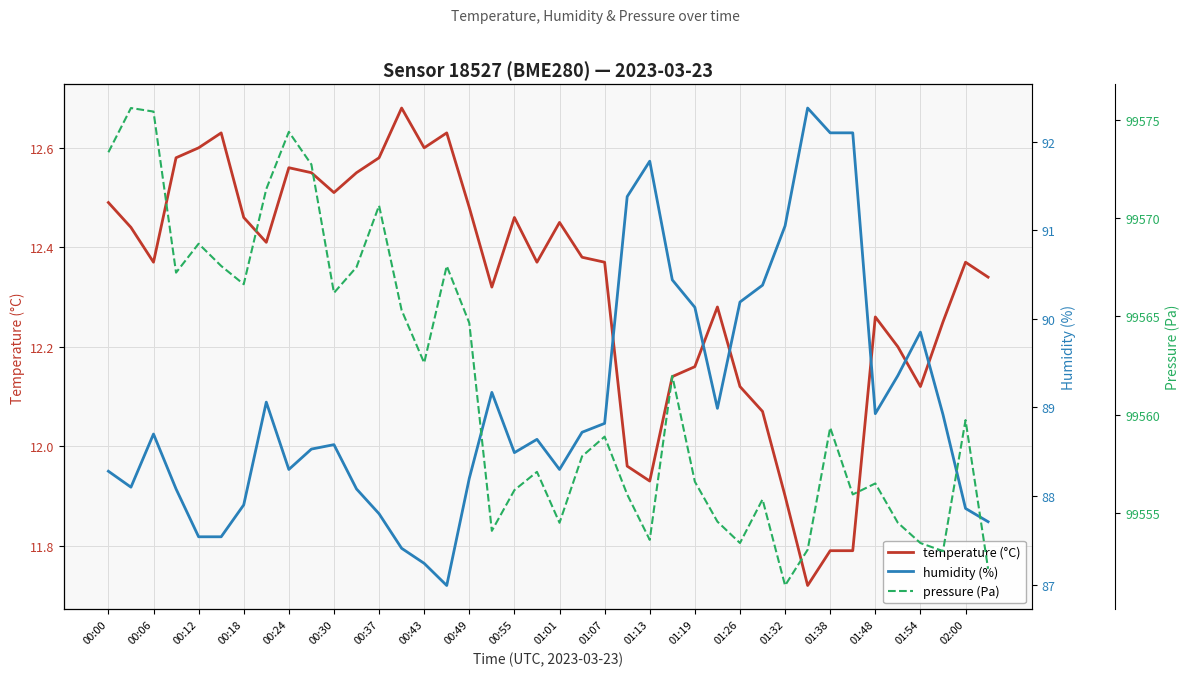

The value of temperature (°C) at 01:13 is 4.6. True or false?

False